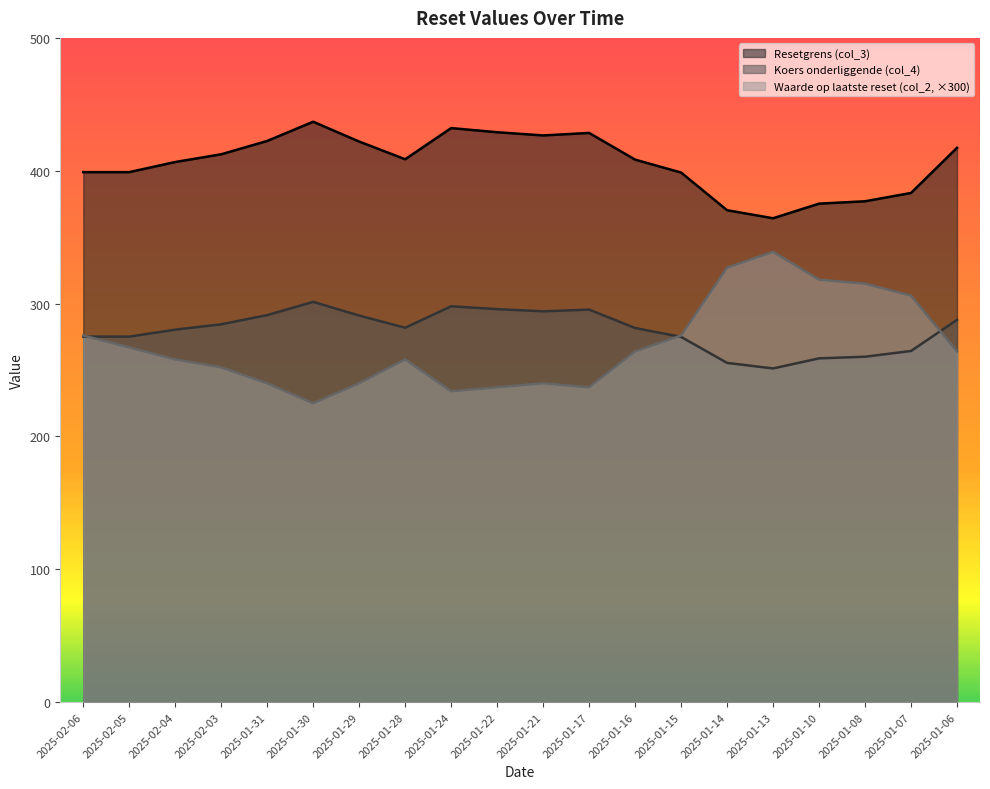

True or false: Koers onderliggende (col_4) has more than 2 points higher than both neighbors.

True